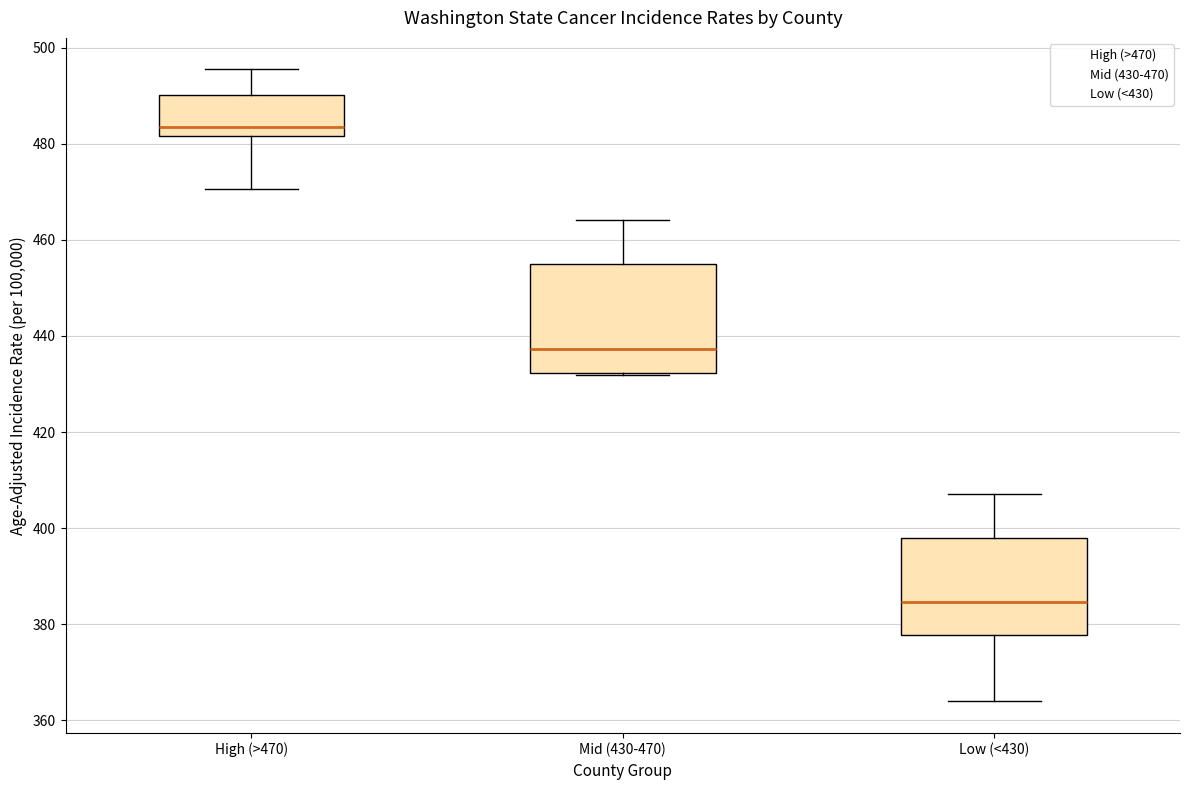

Comparing the boxes themselves (not the whiskers), which one is the tallest?

Mid (430-470)